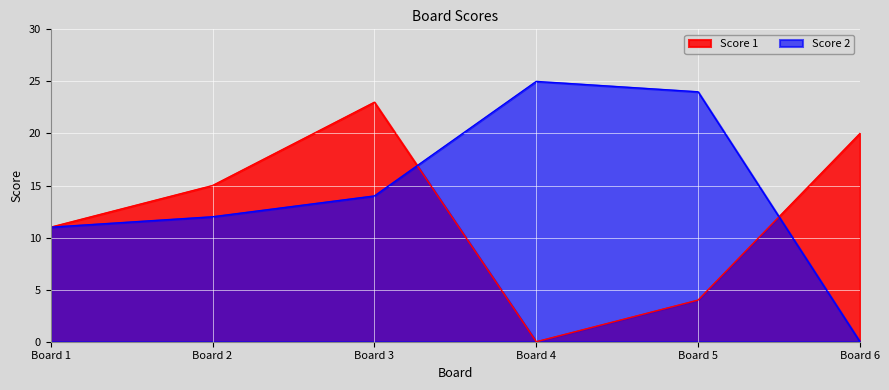

List the series in order of their overall mean, lowest first.

Score 1, Score 2